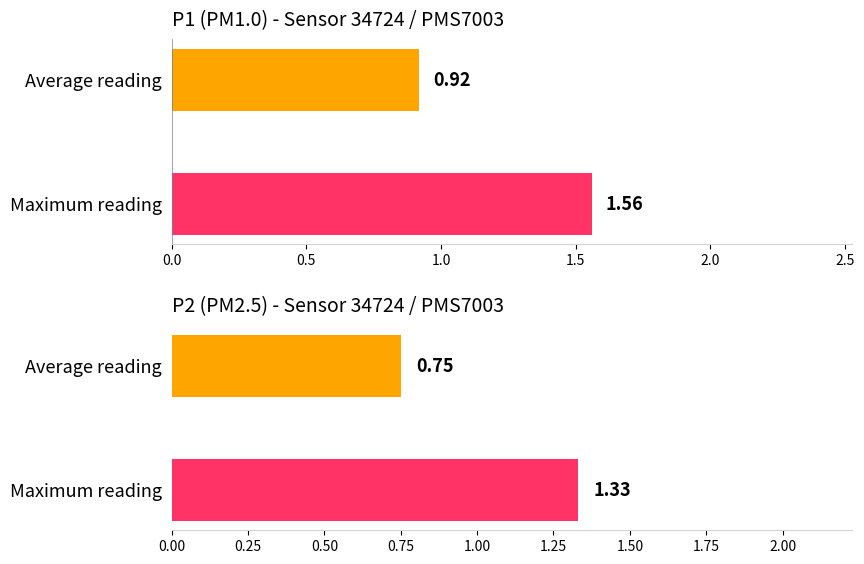

Is it true that P2 equals 0.4 at Average reading?

False